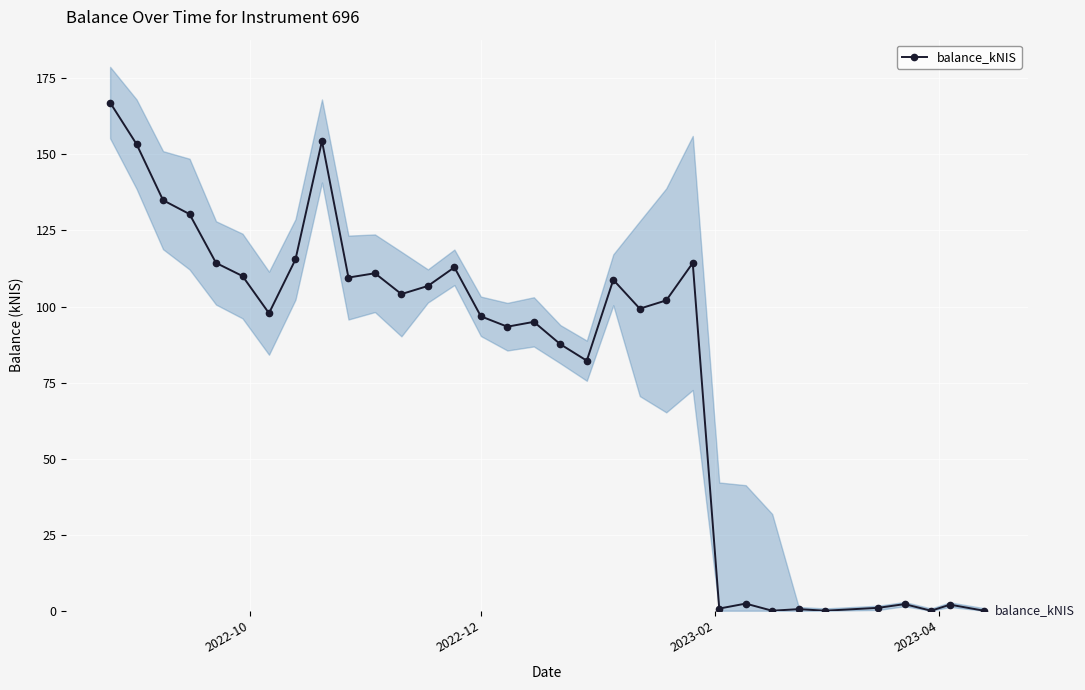

Reading left to right, list all the values displayed in this chart.

167.0	153.4	134.9	130.4	114.3	110.0	97.8	115.5	154.4	109.5	110.9	104.1	106.8	112.9	96.8	93.4	95.0	87.6	82.2	108.8	99.3	102.0	114.3	0.7	2.3	0.0	0.5	0.0	0.9	2.2	0.0	2.0	0.0